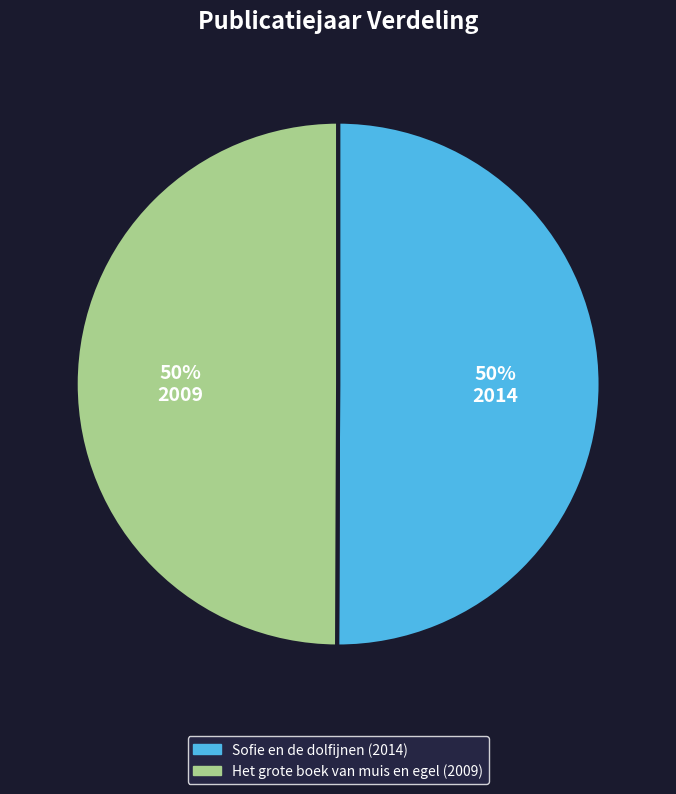

Is it true that Sofie en de dolfijnen is 50% of the pie?

True